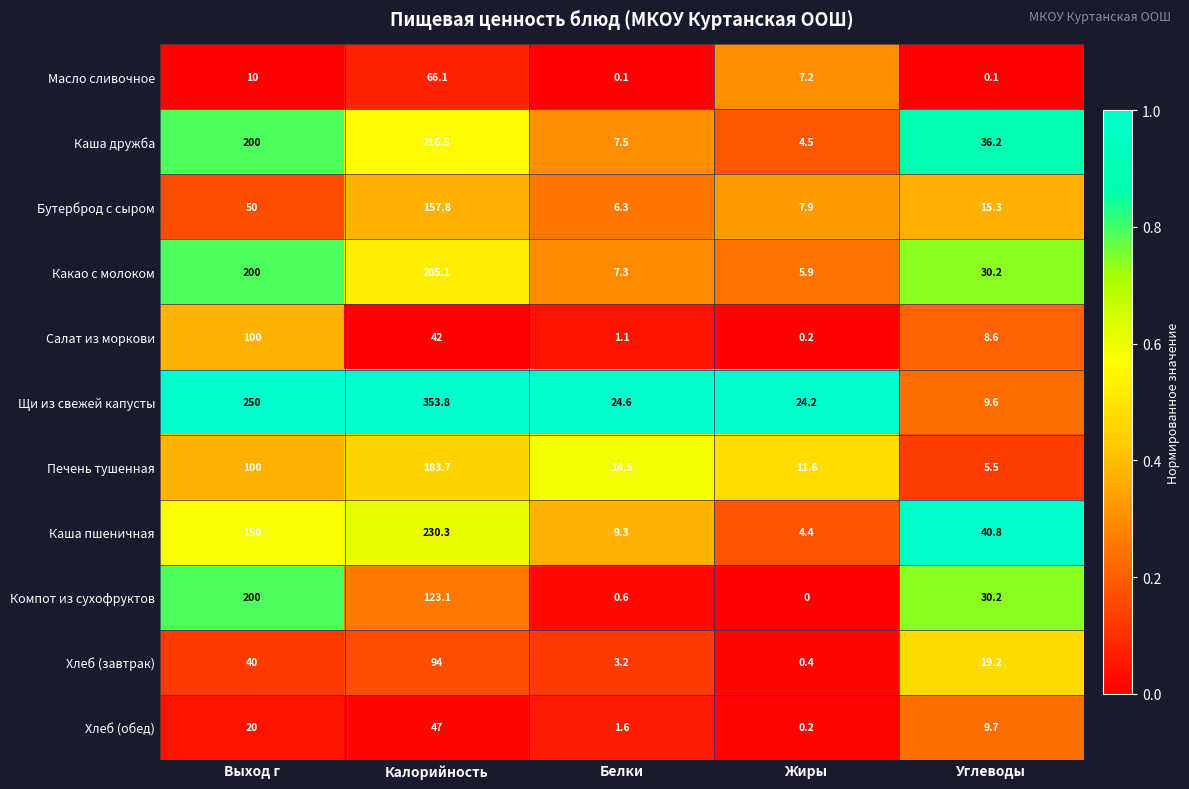

Which category has the highest value in the Масло сливочное series?

Калорийность